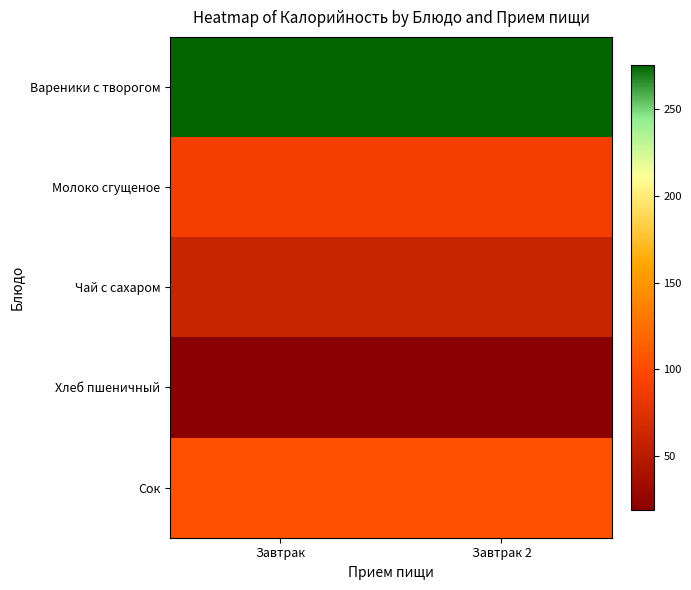

What is the total value across all series at Завтрак 2?

547.1